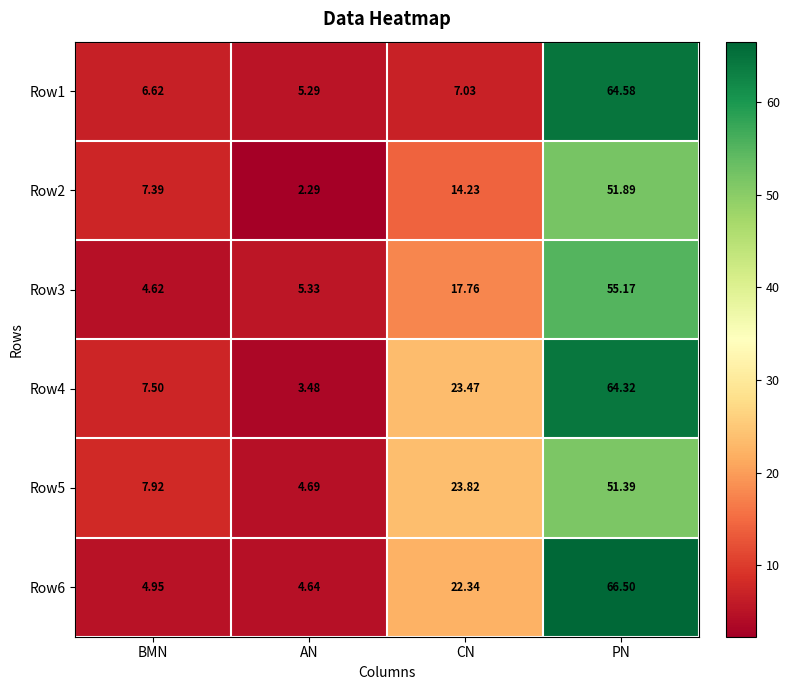

What is the difference between the highest and lowest values at AN?

3.0